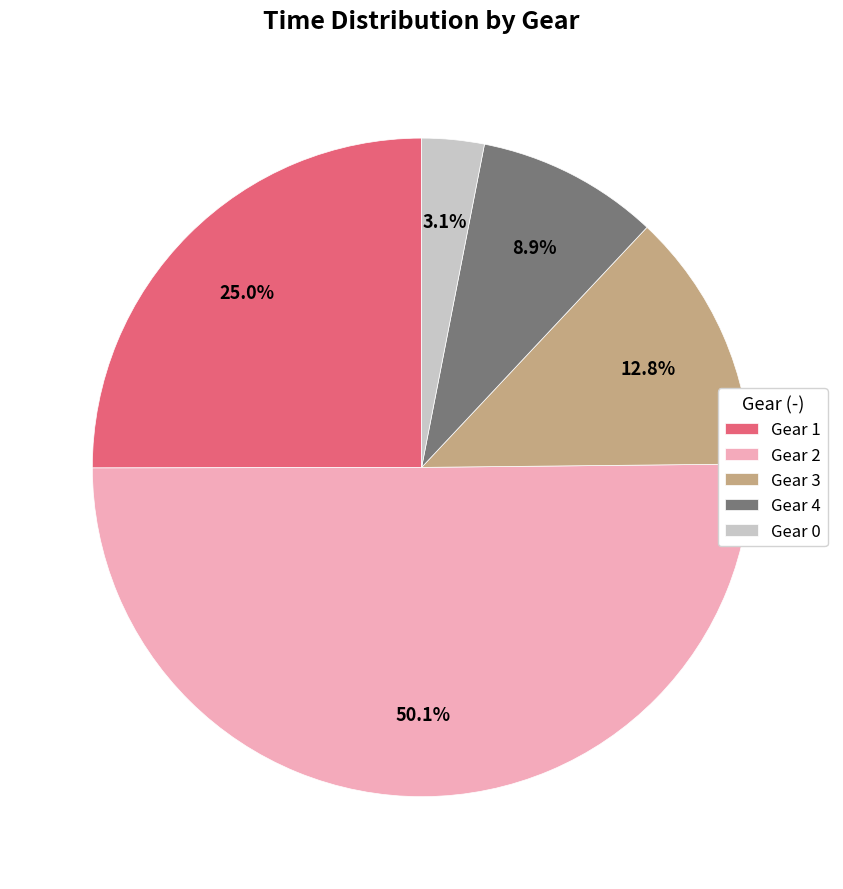

Do Gear 4 and Gear 2 together represent more than half of the pie?

Yes